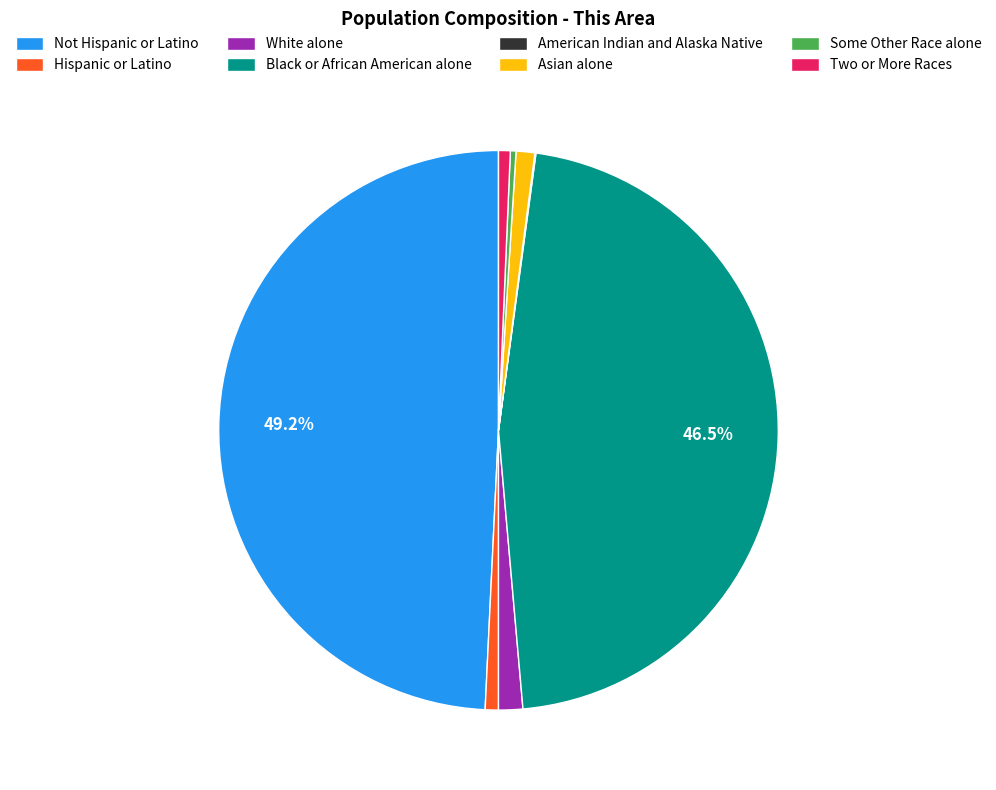

Does Asian alone represent more than half of the total?

No